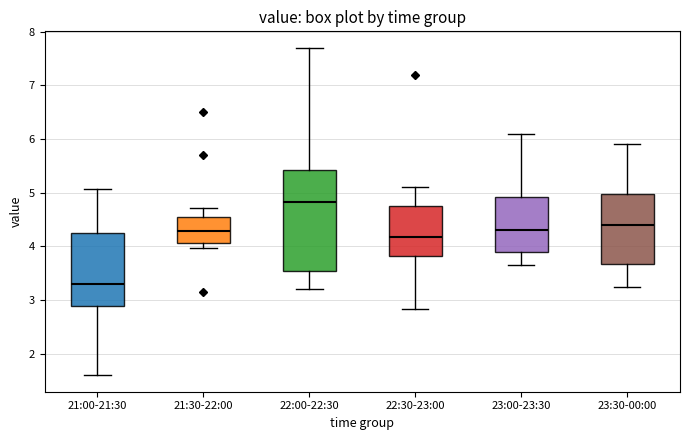

Comparing the boxes themselves (not the whiskers), which one is the tallest?

22:00-22:30